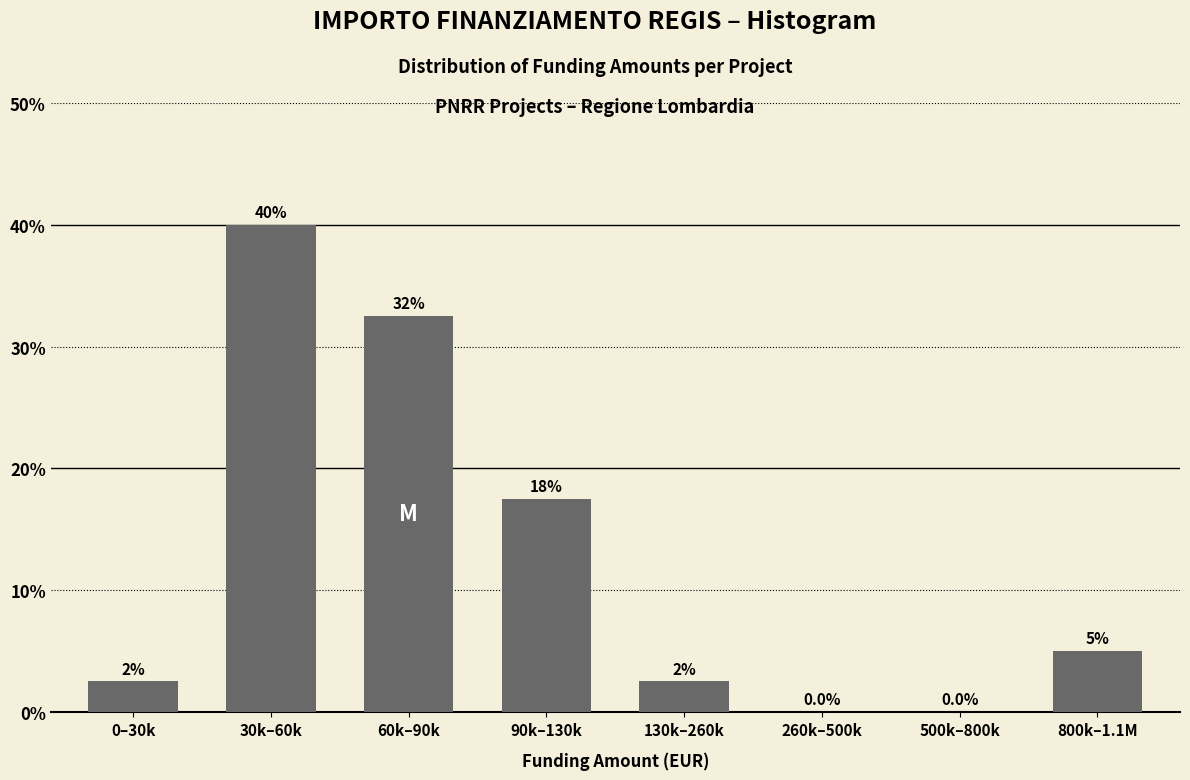

Reading left to right, extract all data points from this chart.

0–30k=2.5	30k–60k=40.0	60k–90k=32.5	90k–130k=17.5	130k–260k=2.5	260k–500k=0.0	500k–800k=0.0	800k–1.1M=5.0